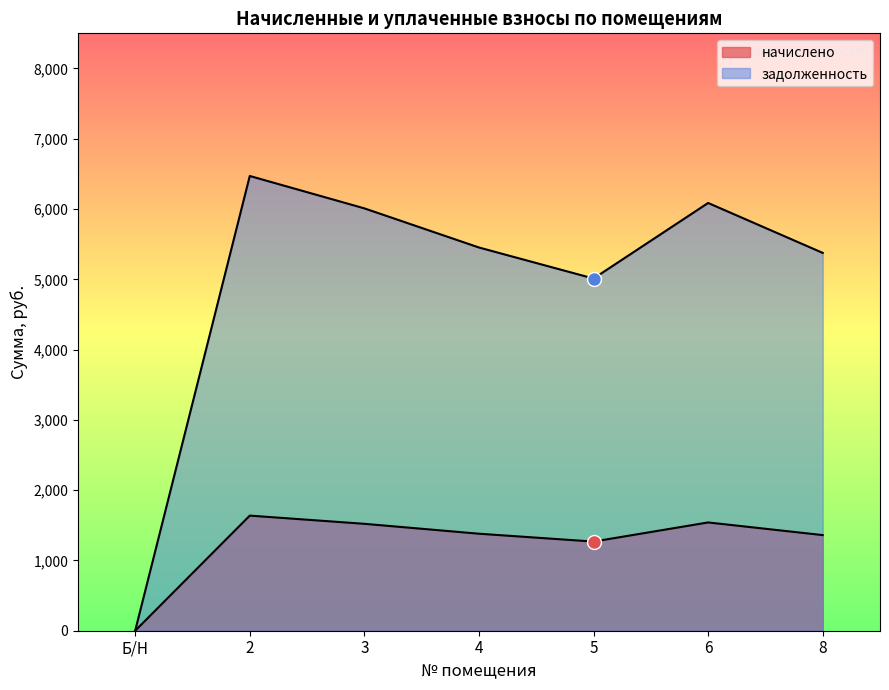

The начислено series shows 1637.8 at 2. True or false?

True